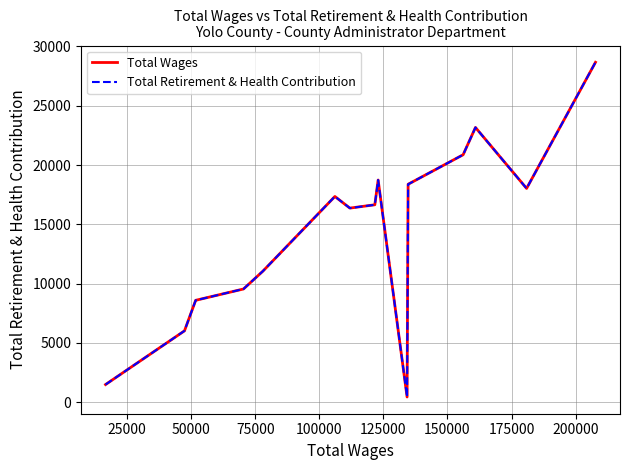

What is the average value of the Total Wages series?

14358